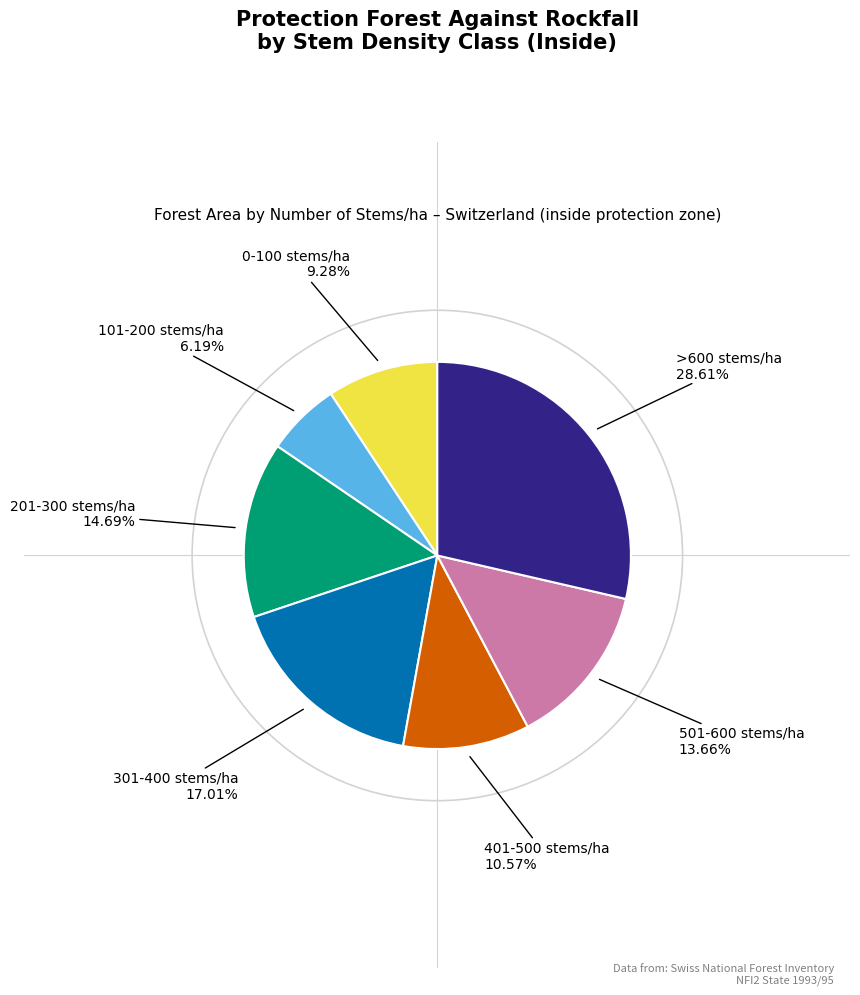

Is there a majority slice in this chart?

No